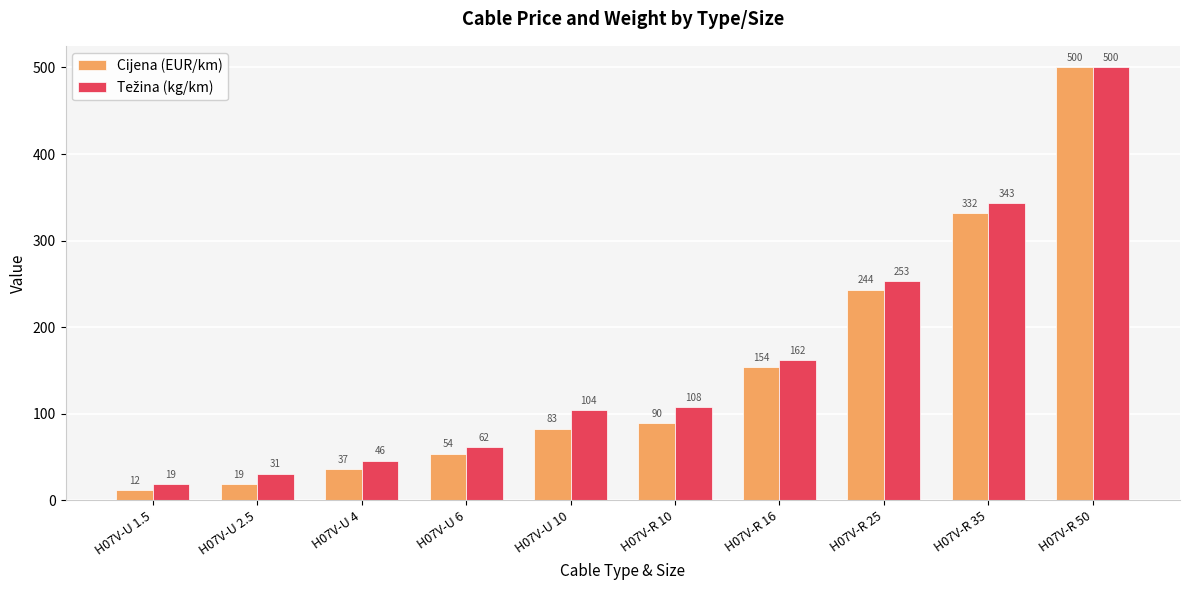

Which series has the widest spread of values?

Cijena (EUR/km)